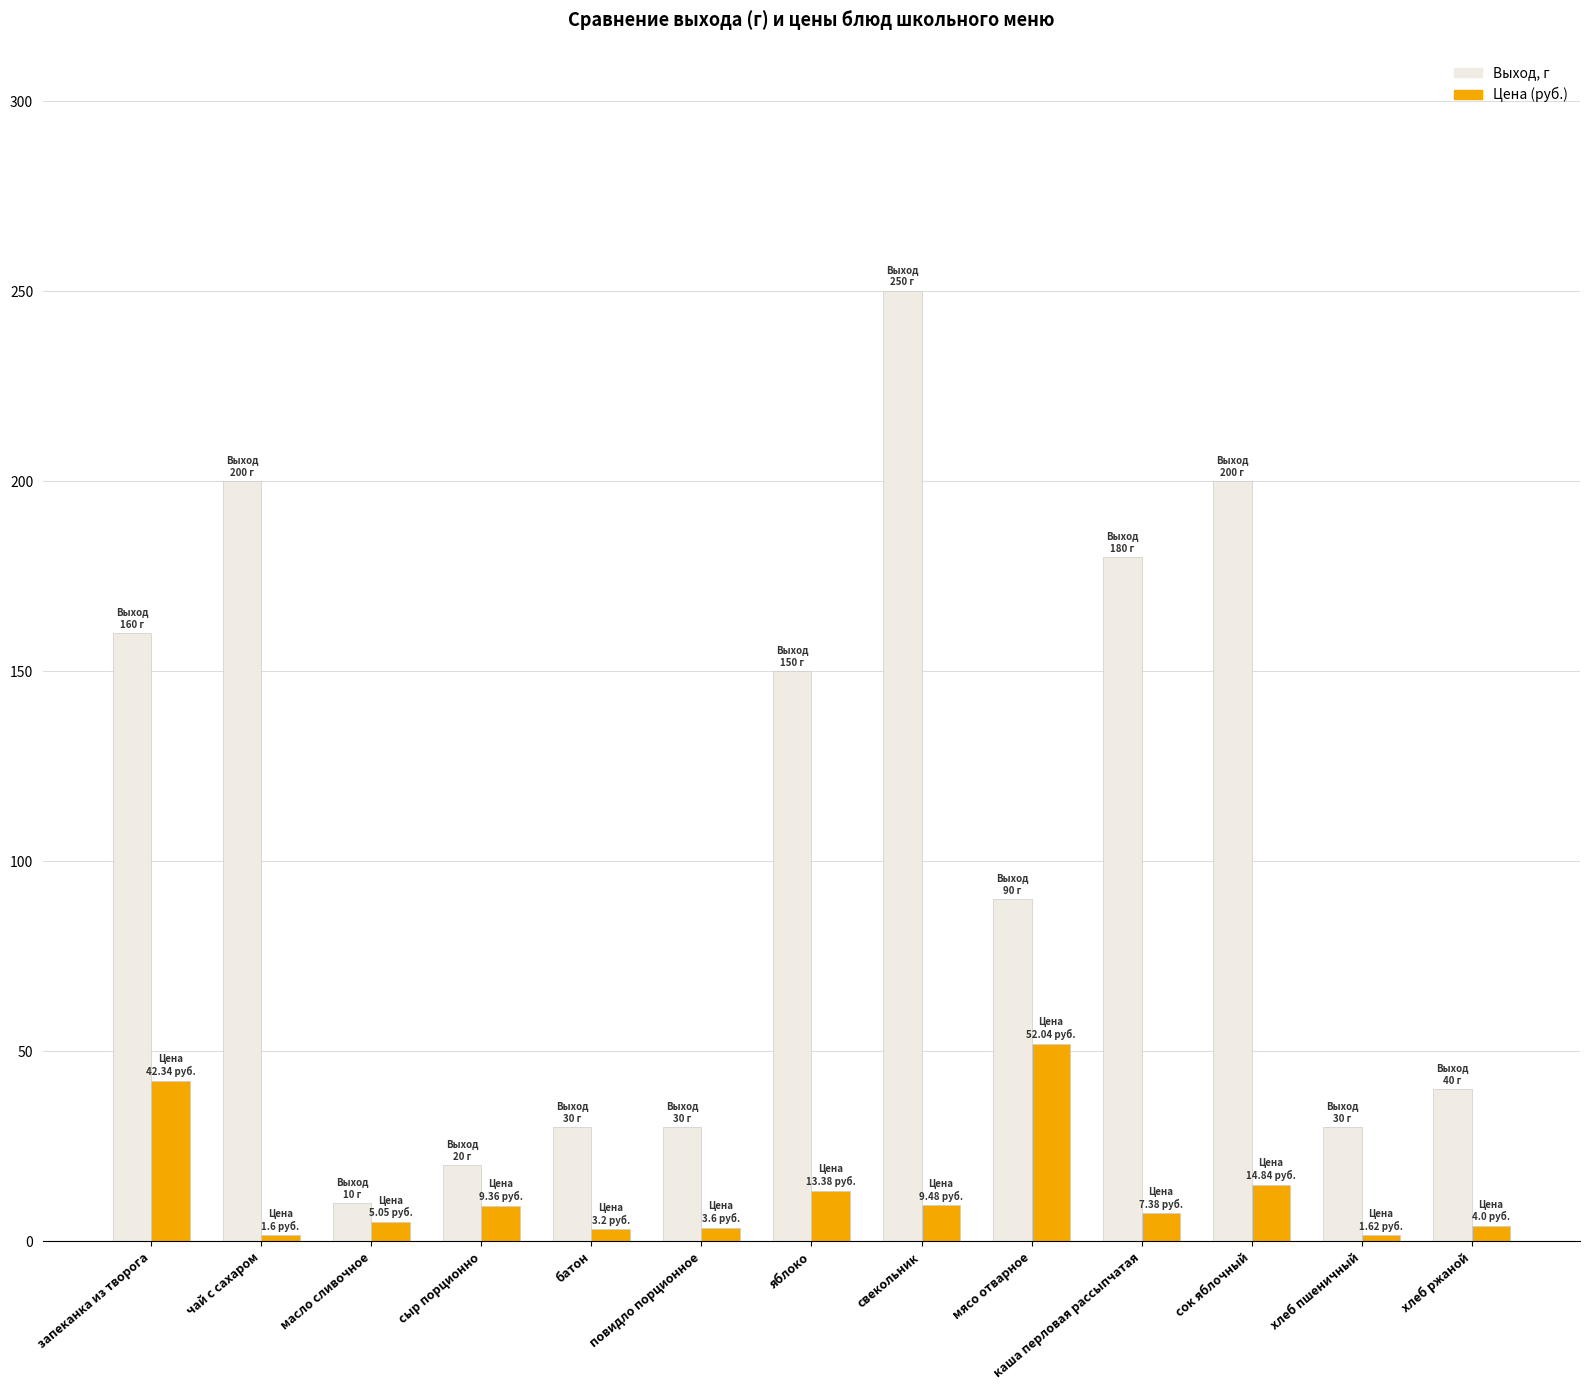

What is the difference between the highest and lowest values at сыр порционно?

10.6